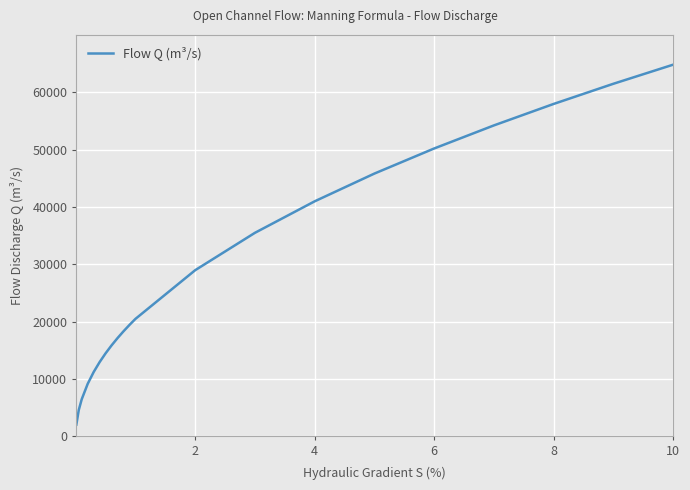

What is the greatest value displayed?

64804.1